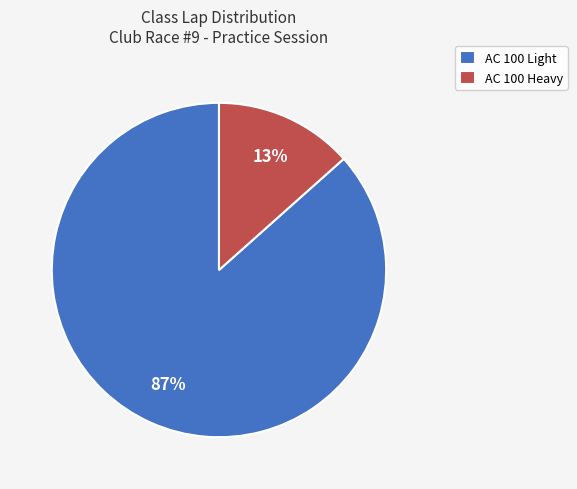

Is it true that AC 100 Light is 87% of the pie?

True